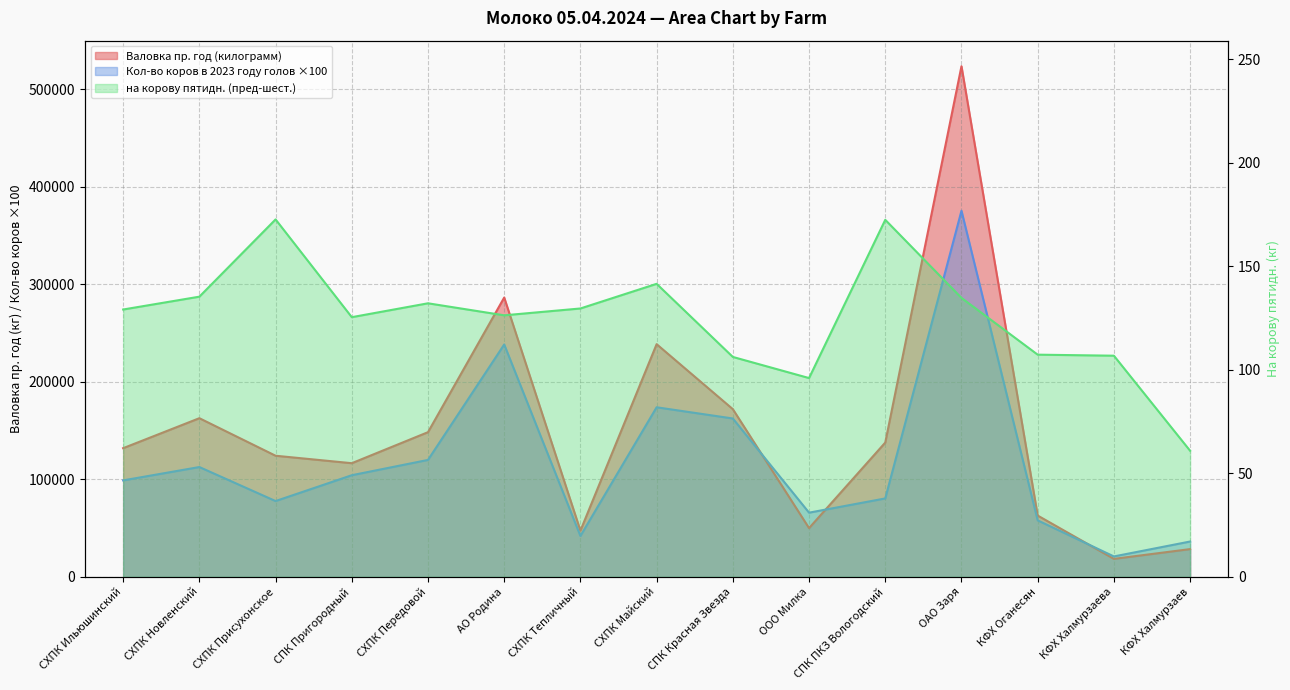

How many interior local peaks does the Кол-во коров в 2023 году голов series have?

4